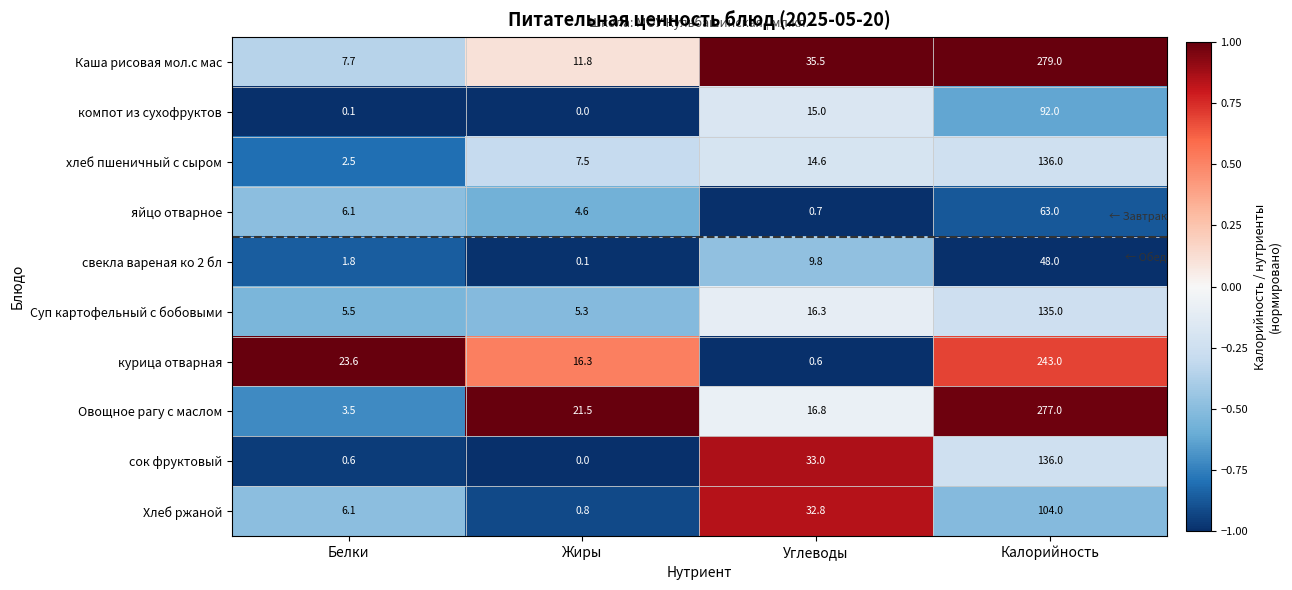

What is the sum of all курица отварная values?

283.5